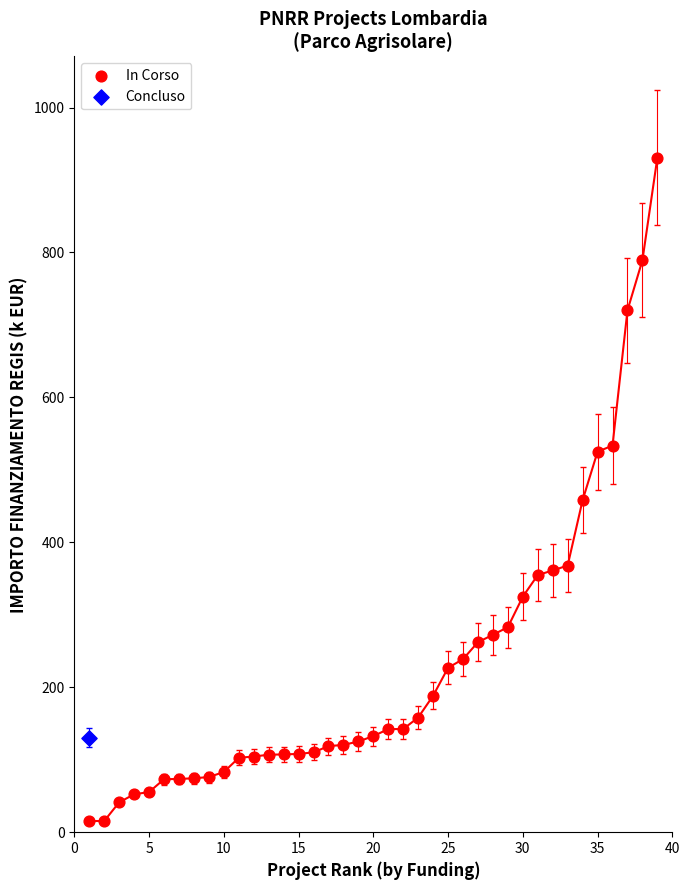

What are all the series names shown in the legend?

In Corso, Concluso